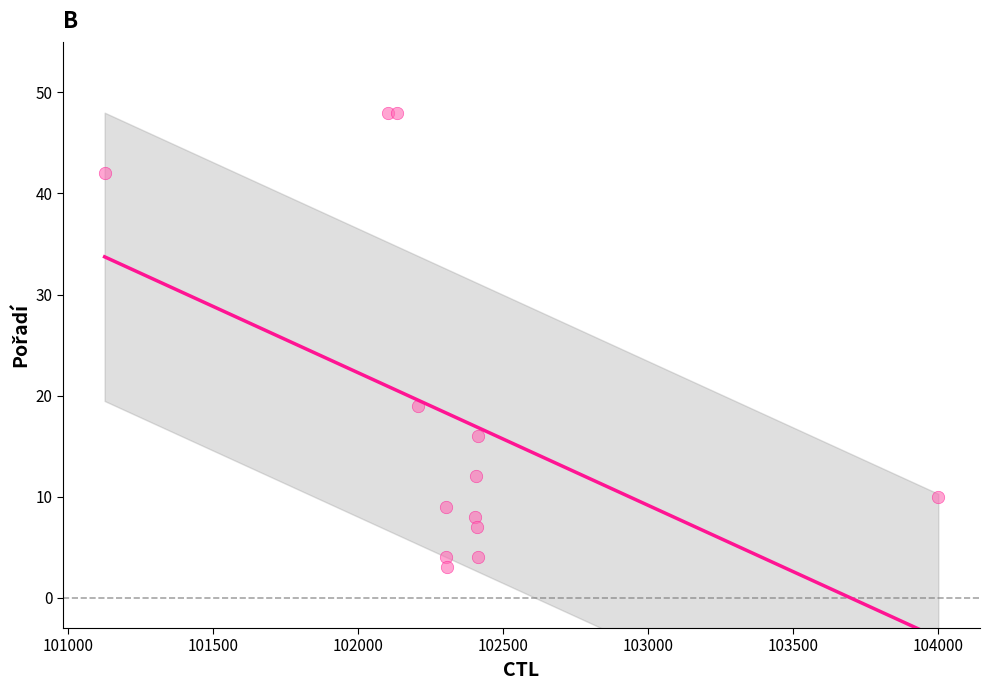

What Y value in the scatter plot is closest to 25?

19